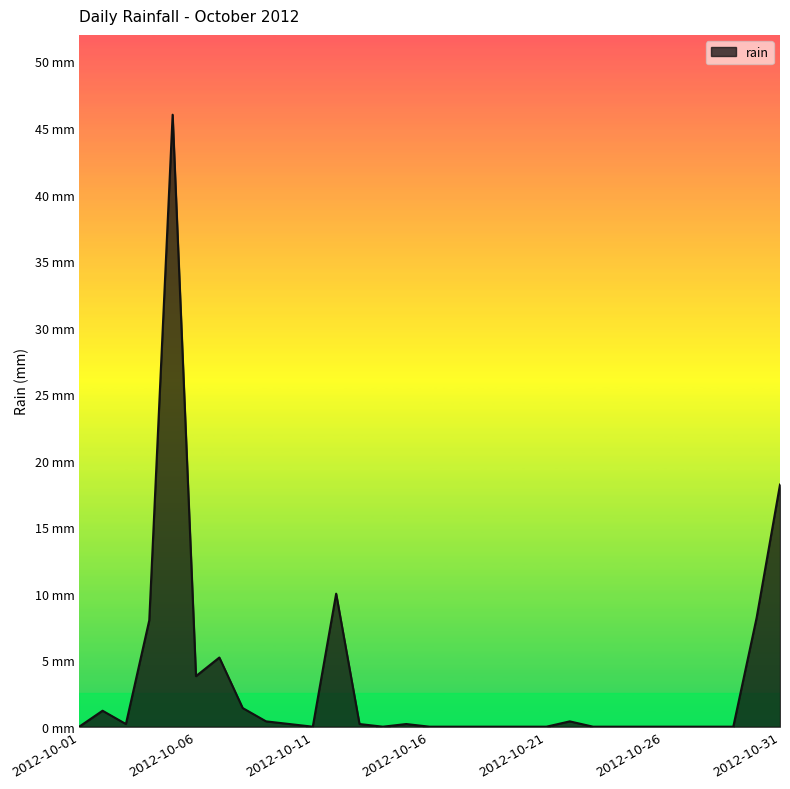

List the labels in order of value, smallest first.

2012-10-01, 2012-10-11, 2012-10-14, 2012-10-16, 2012-10-17, 2012-10-18, 2012-10-19, 2012-10-20, 2012-10-21, 2012-10-23, 2012-10-24, 2012-10-25, 2012-10-26, 2012-10-27, 2012-10-28, 2012-10-29, 2012-10-03, 2012-10-10, 2012-10-13, 2012-10-15, 2012-10-09, 2012-10-22, 2012-10-02, 2012-10-08, 2012-10-06, 2012-10-07, 2012-10-04, 2012-10-30, 2012-10-12, 2012-10-31, 2012-10-05